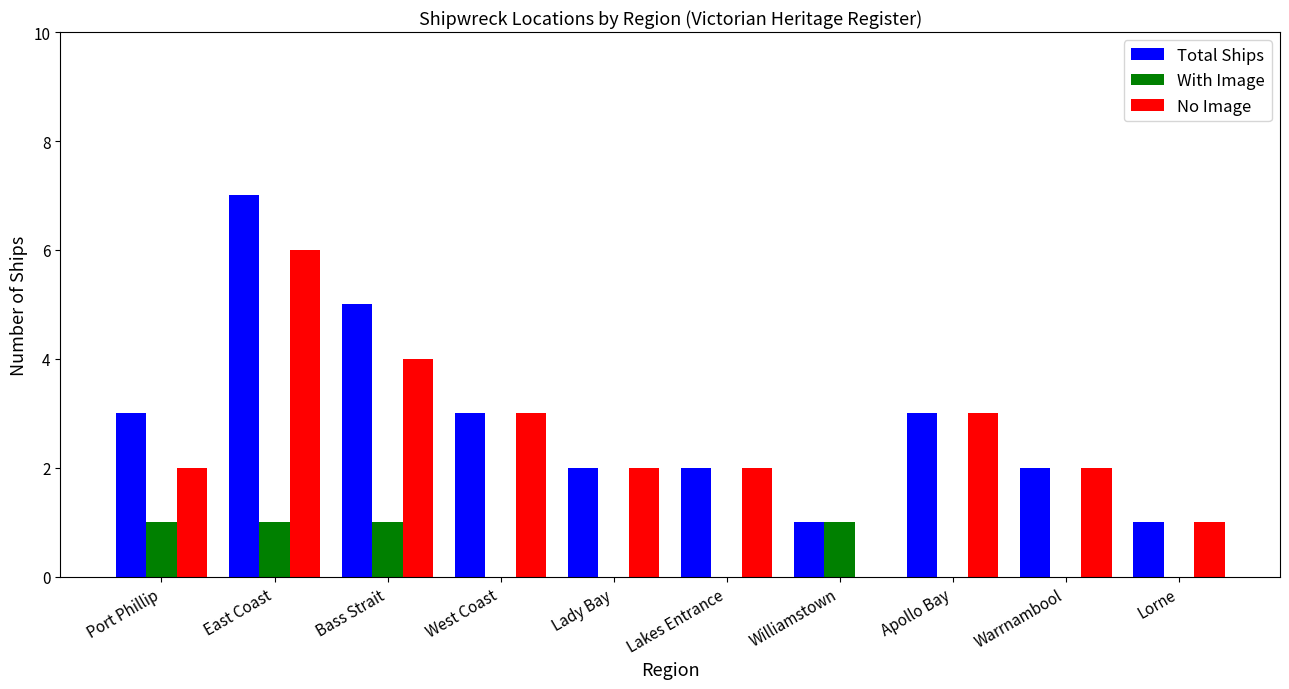

How many groups of bars are there?

10